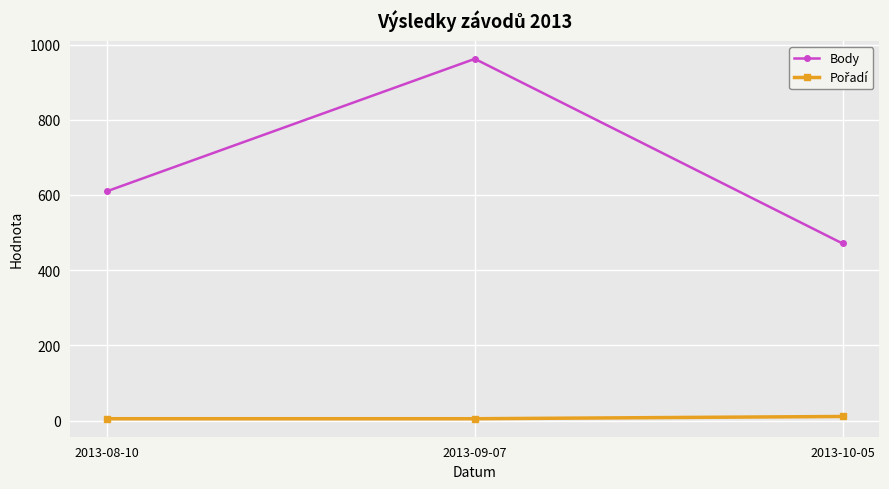

List the labels in order of Body value, smallest first.

2013-10-05, 2013-08-10, 2013-09-07